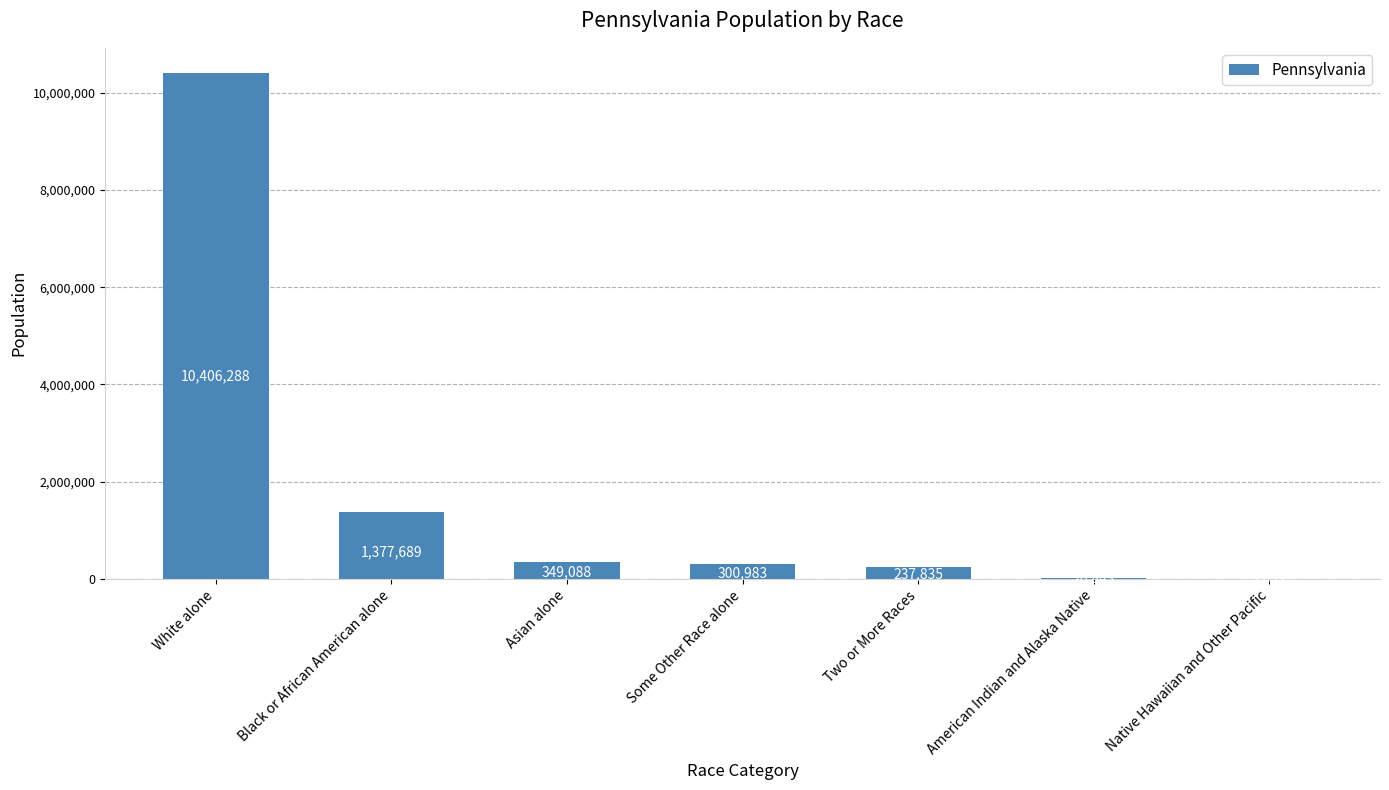

What is the average value?

1814626